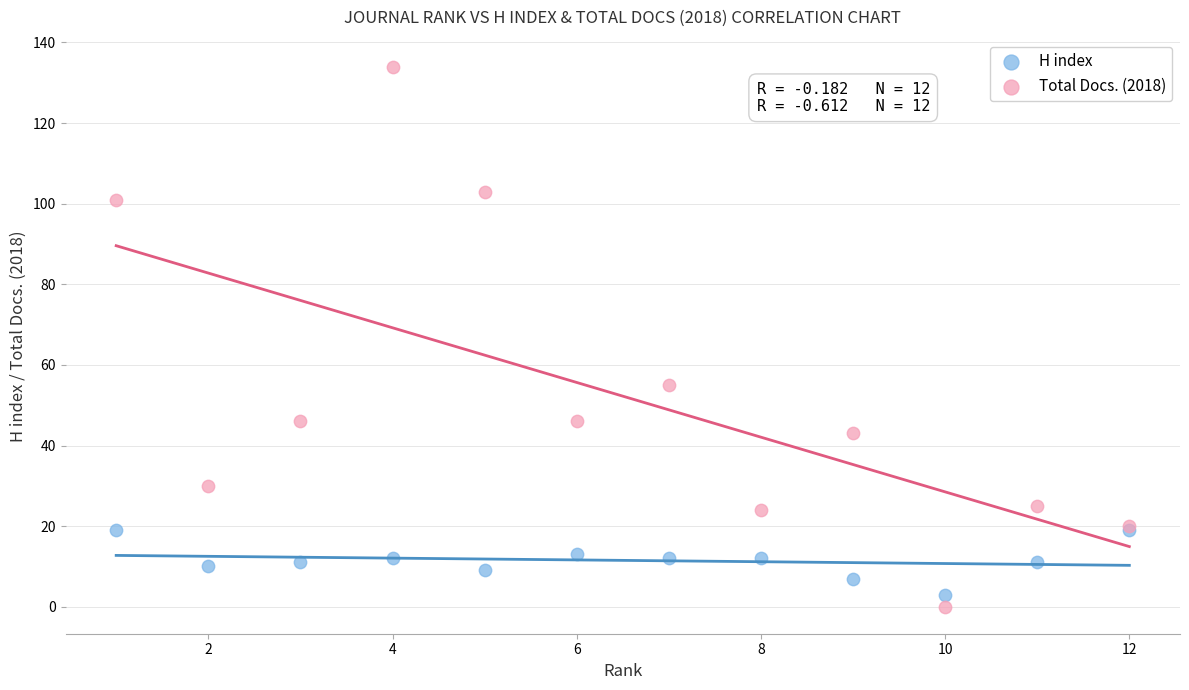

Which series contains the highest Y value?

Total Docs. (2018)